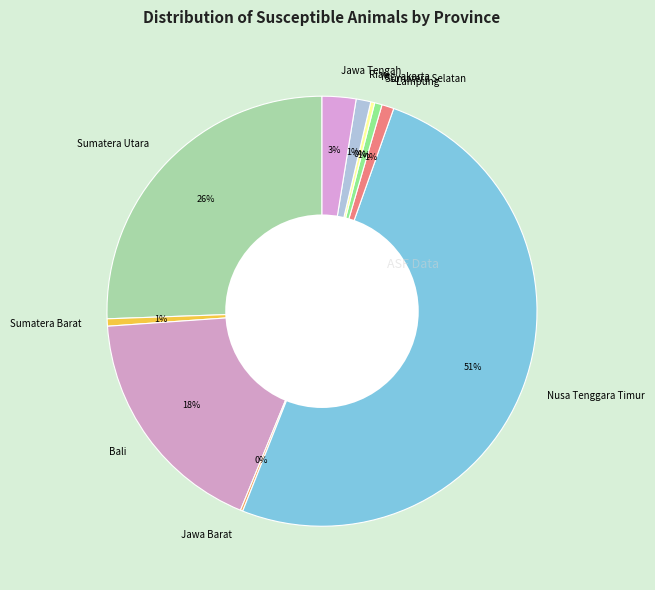

Which has a higher value, Sumatera Utara or Bali?

Sumatera Utara